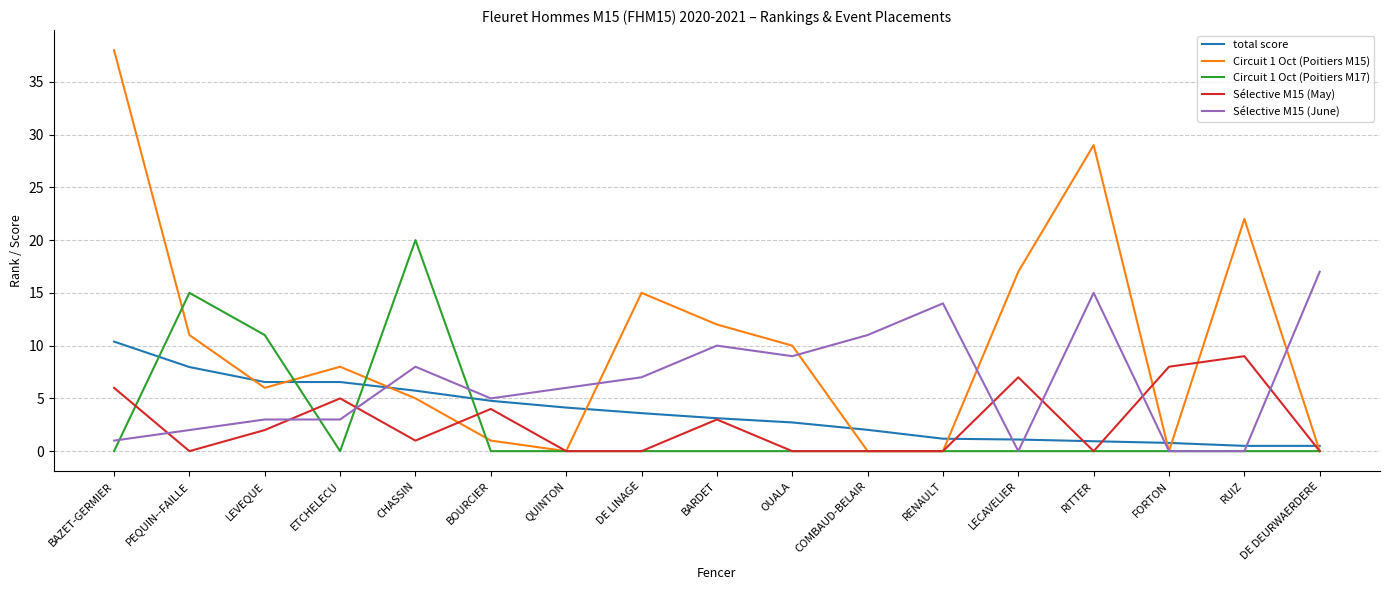

True or false: Circuit 1 Oct (Poitiers M17) and total score intersect in this chart.

True